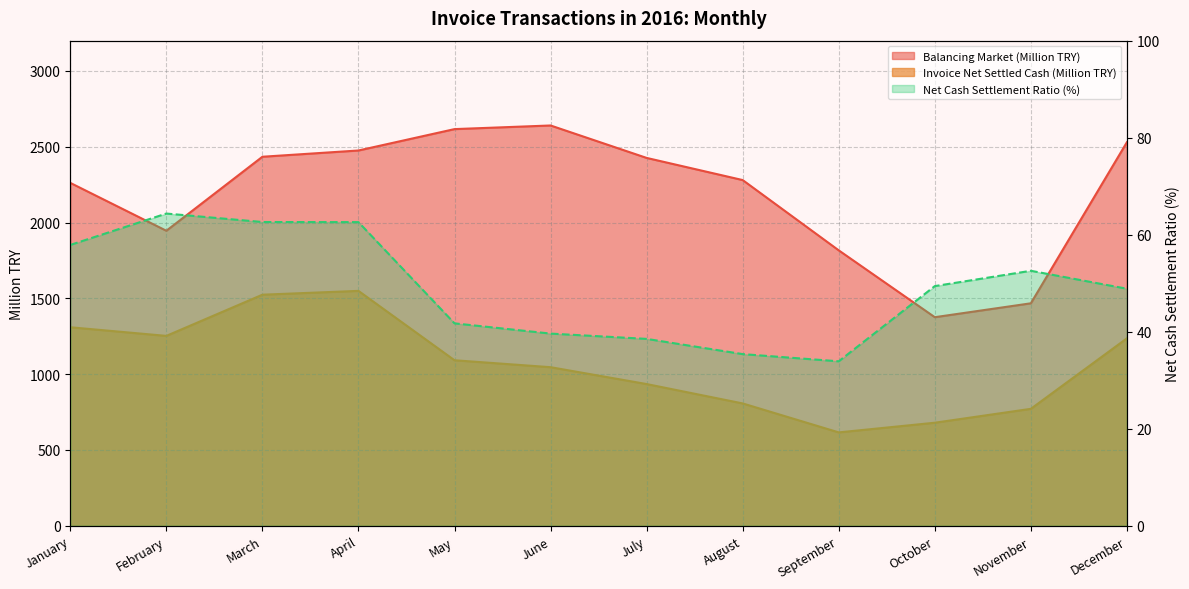

At which category is the sum across all series the highest?

April